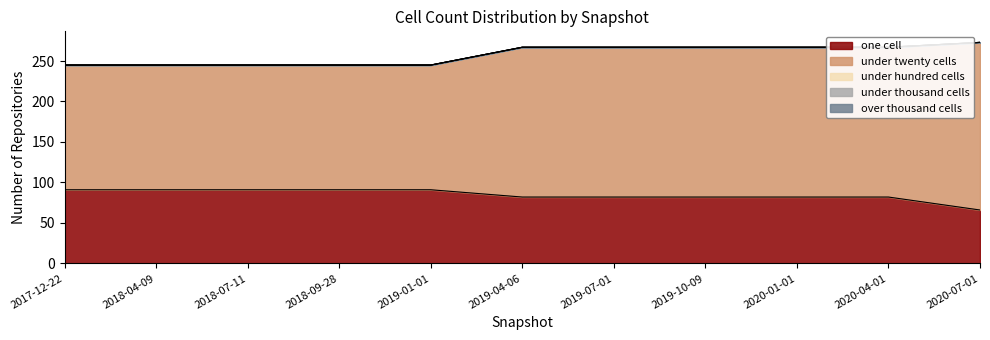

Is the value of one_cell at 2019-04-06 greater than the value of over_thousand_cells at 2019-10-09?

Yes